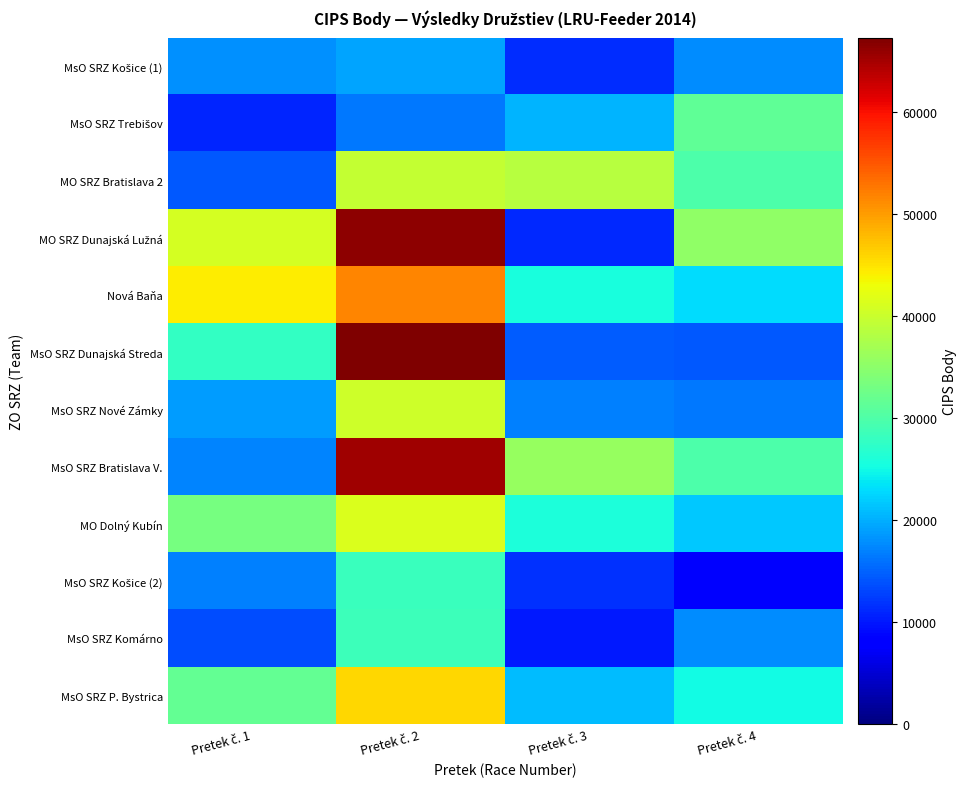

What is the spread (max minus min) of values at Pretek č. 4?

26880